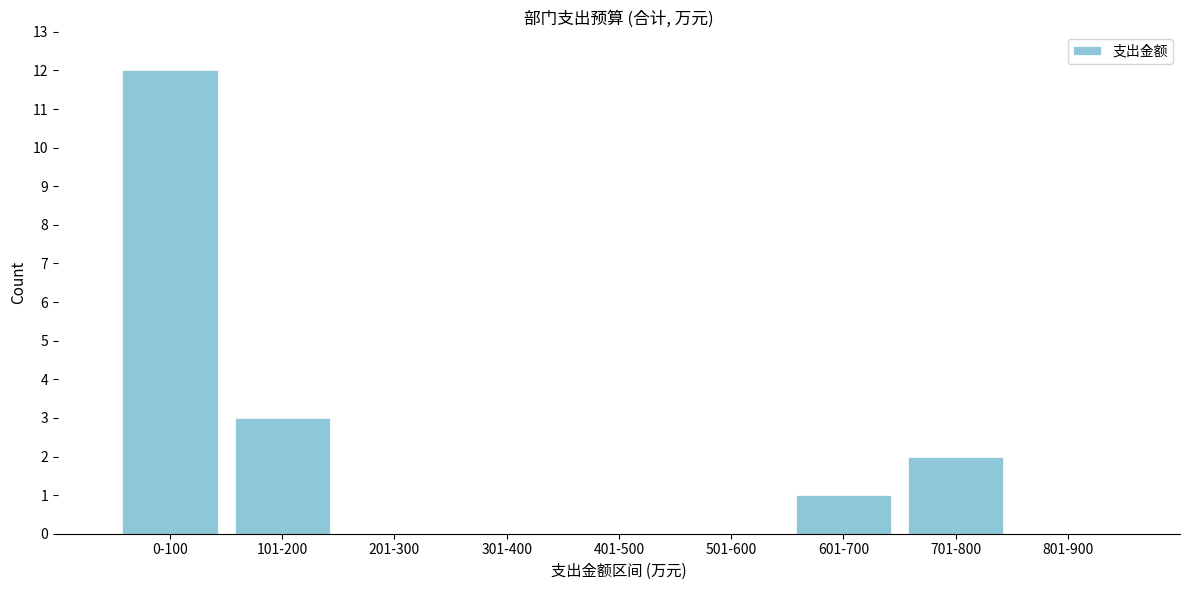

Reading left to right, transcribe all the data shown in this chart.

0-100=12	101-200=3	201-300=0	301-400=0	401-500=0	501-600=0	601-700=1	701-800=2	801-900=0